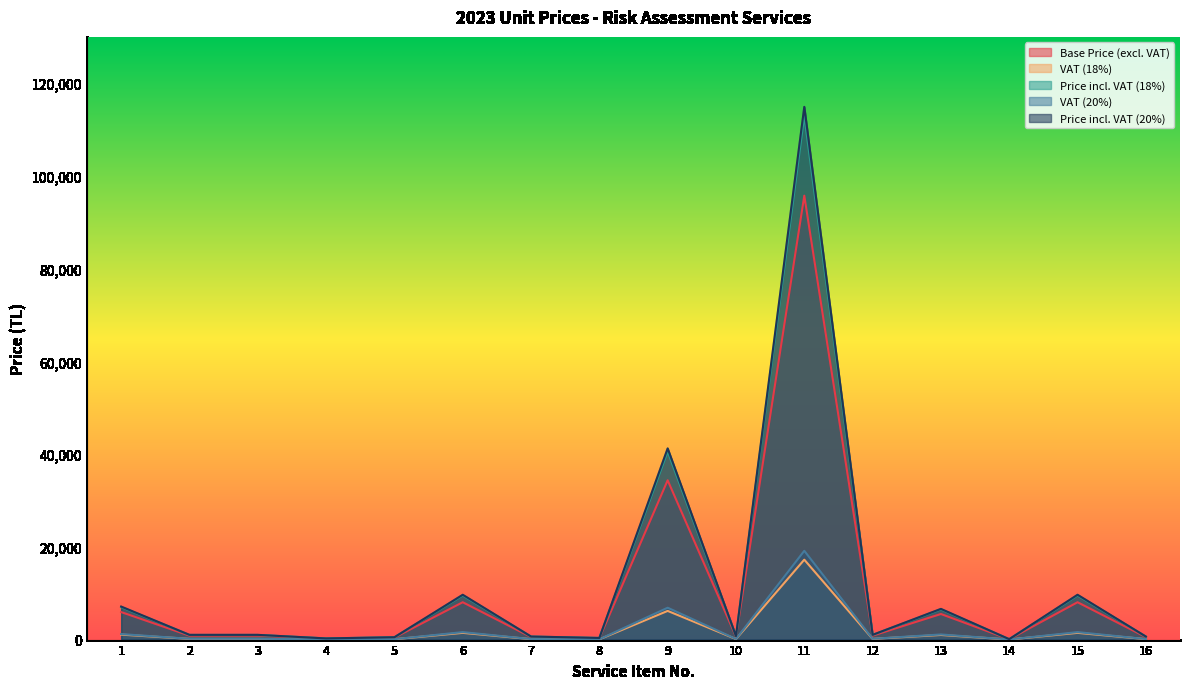

How many lines are shown in the chart?

5